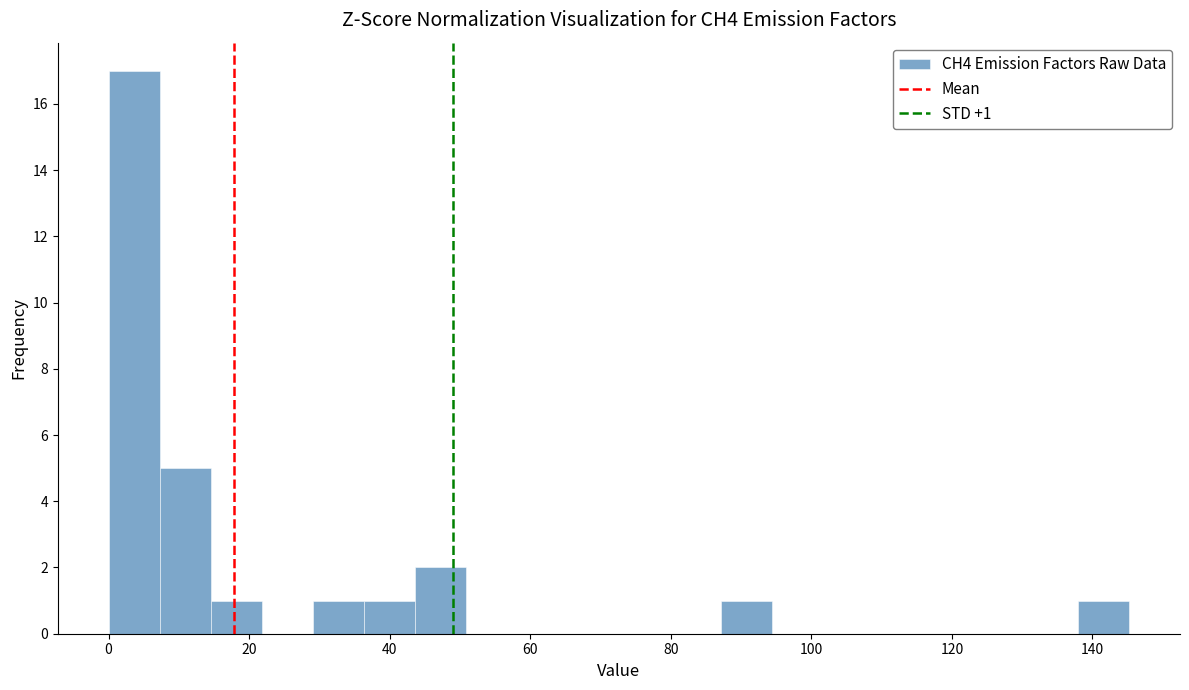

Read against the x-axis, roughly where is the centre of the tallest bar?

4